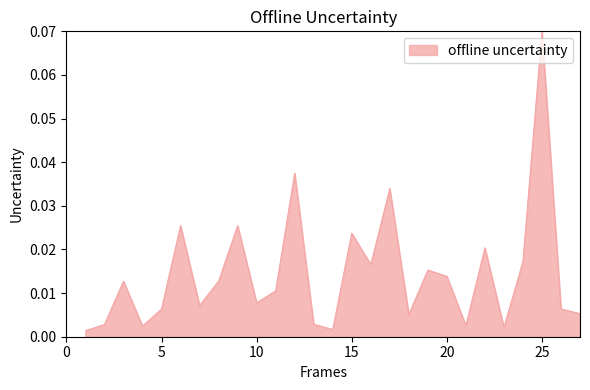

Is this an area chart (filled region under the line)?

Yes